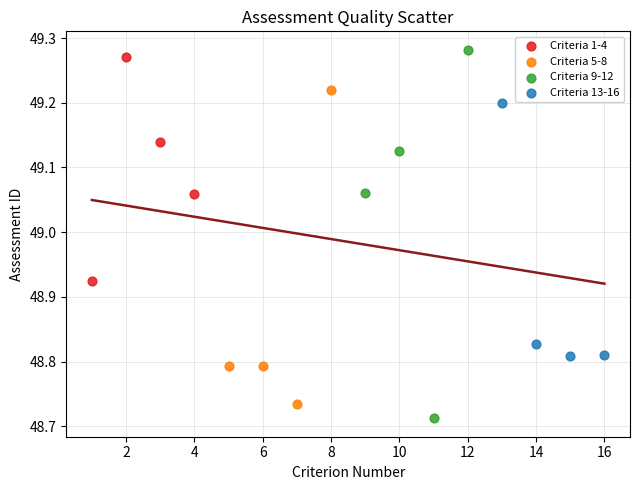

What are all the series names shown in the legend?

Criteria 1-4, Criteria 5-8, Criteria 9-12, Criteria 13-16